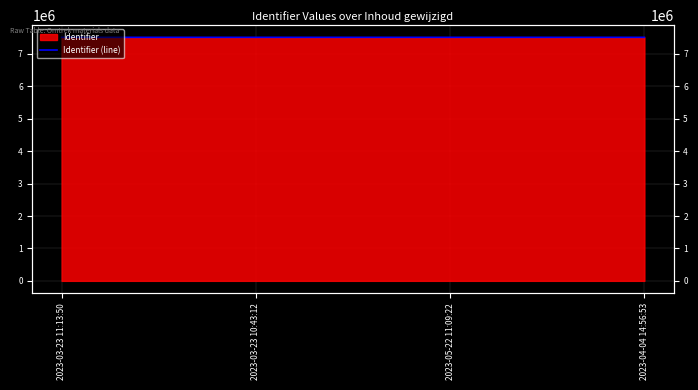

Which category has the lowest value across all series?

2023-03-23 11:13:50